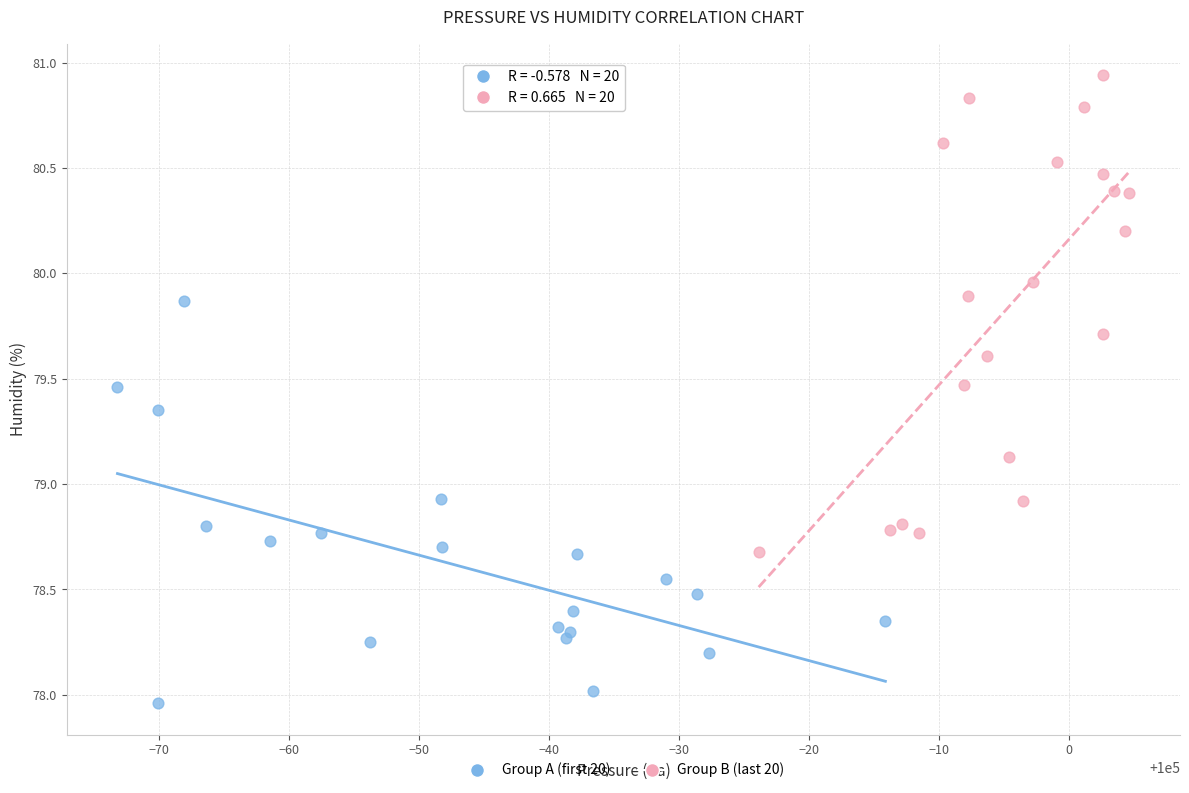

Which series has the largest Y range (max minus min)?

Group B (last 20)